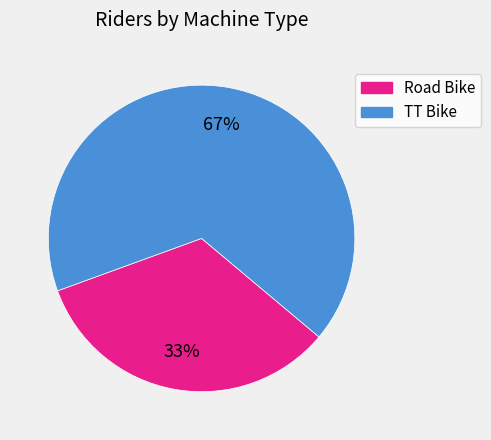

Which has a higher value, TT Bike or Road Bike?

TT Bike